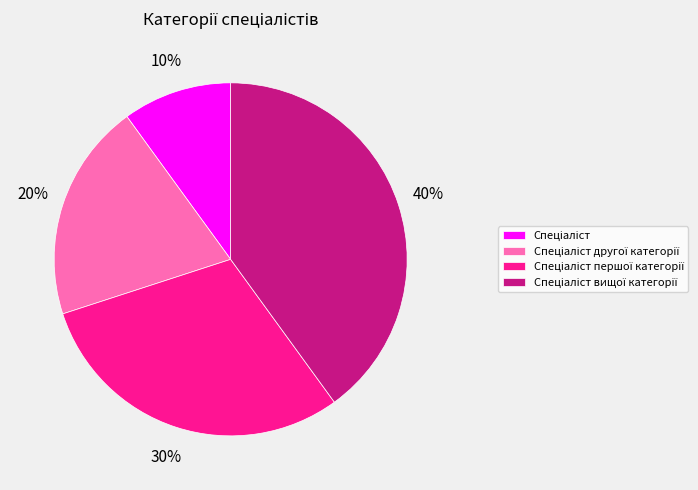

To the nearest percent, what is the average slice percentage?

25%